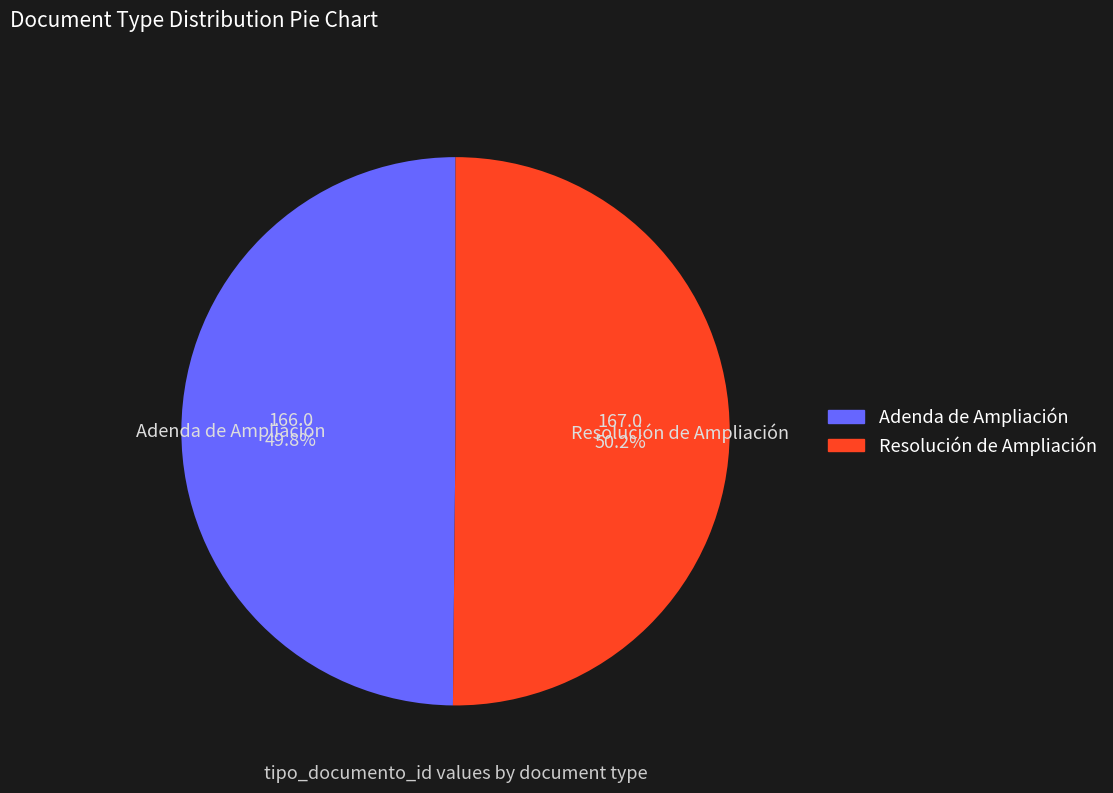

True or false: Resolución de Ampliación accounts for 41% of the total.

False